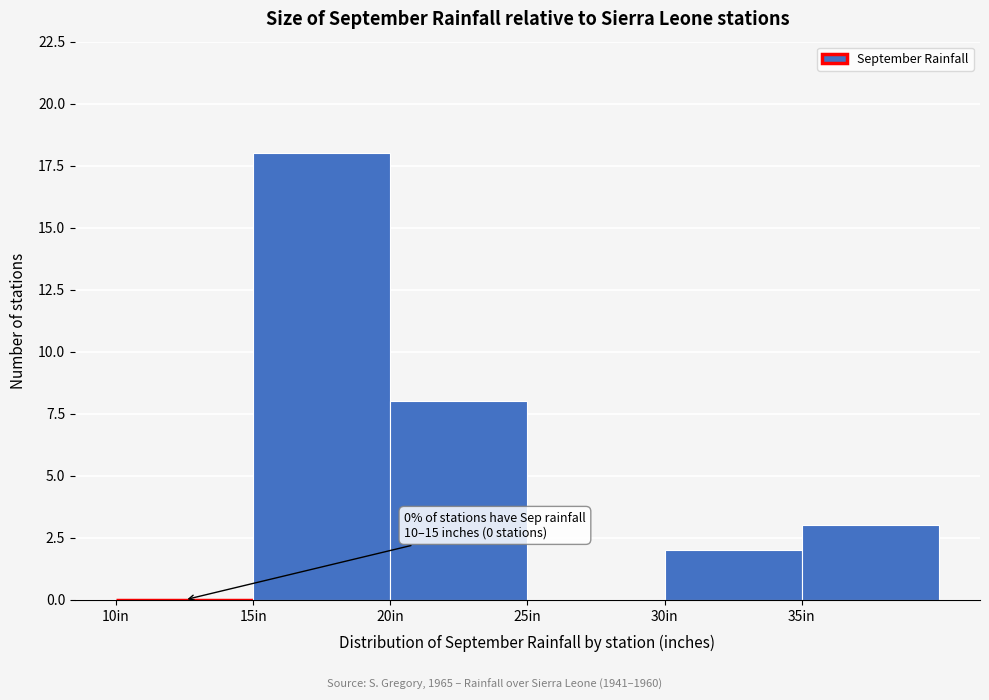

Which range on the x-axis has the tallest bar?

15 to 20